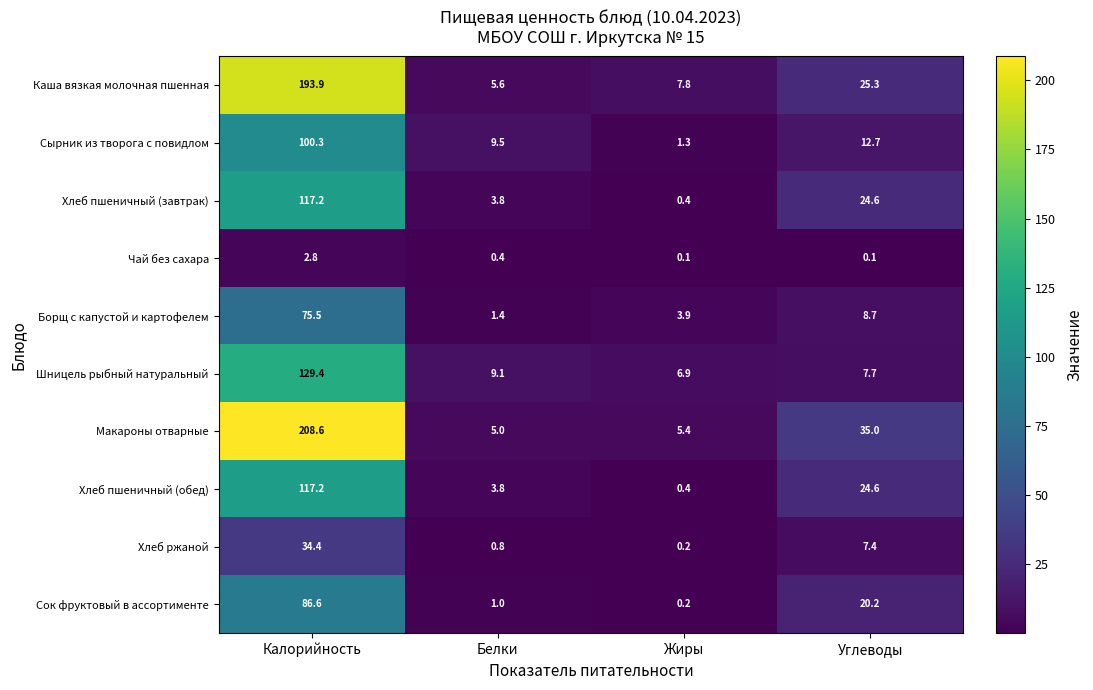

True or false: Шницель рыбный натуральный has a value of 6.9 at Жиры.

True